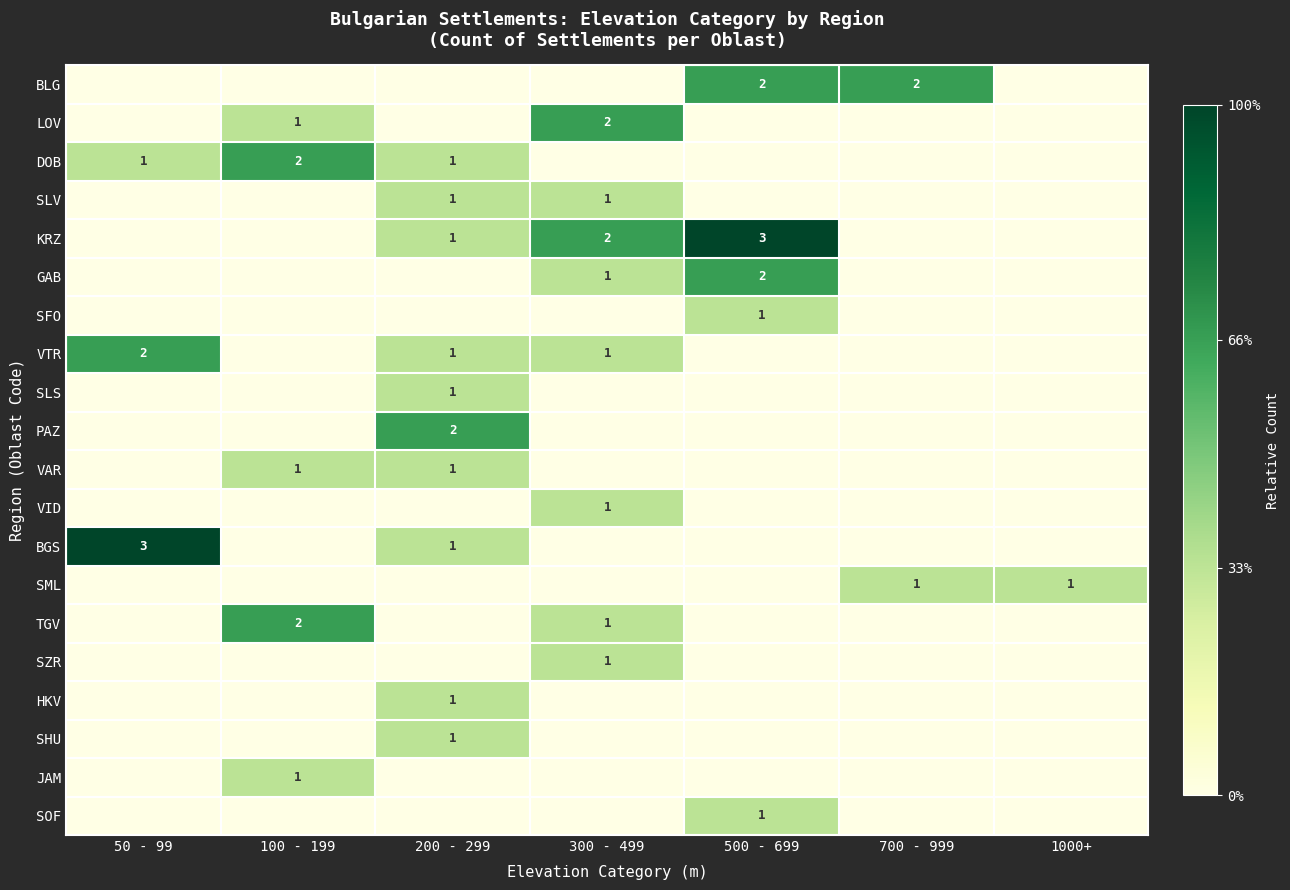

Rank the categories by VID value from highest to lowest.

300 - 499, 50 - 99, 100 - 199, 200 - 299, 500 - 699, 700 - 999, 1000+